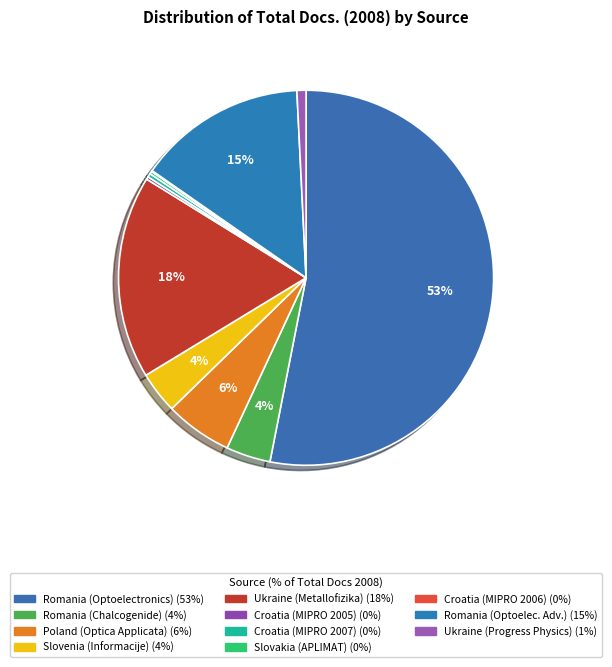

What is the smallest slice in the pie chart?

Croatia (MIPRO 2006)